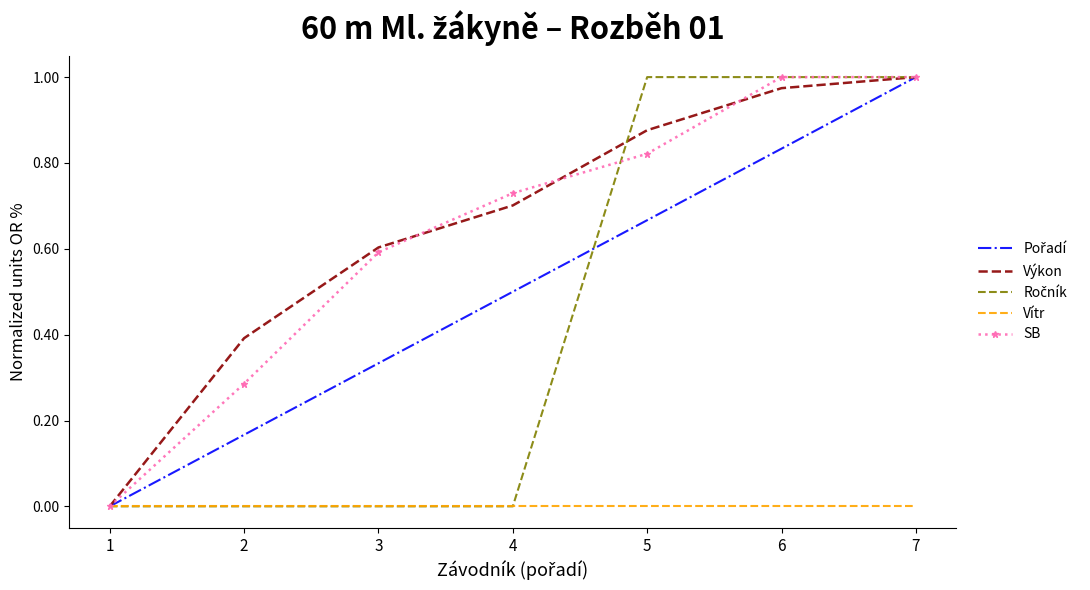

At which category is the sum across all series the highest?

7